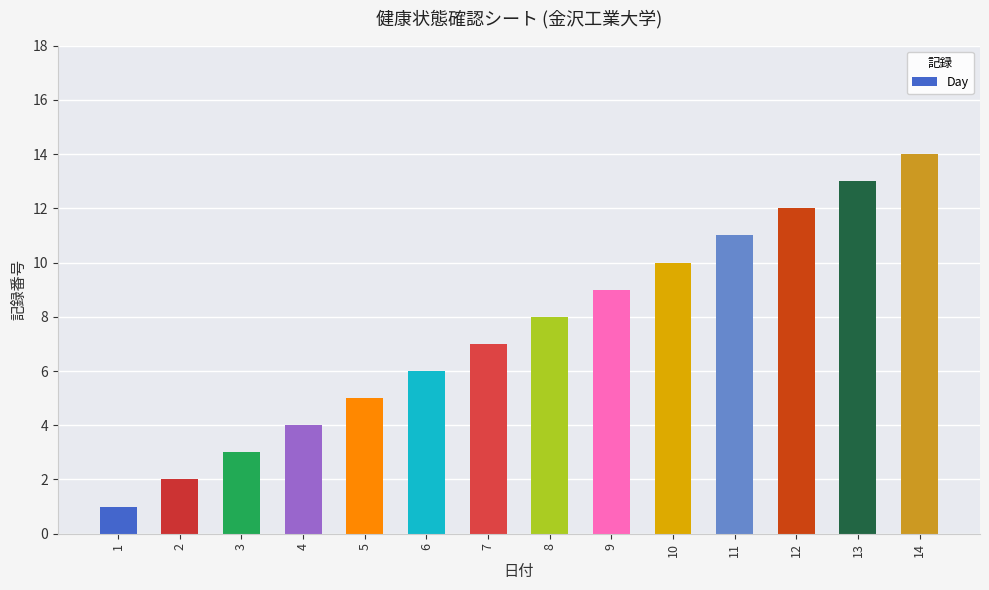

The chart shows a value of 7 at 7. True or false?

True